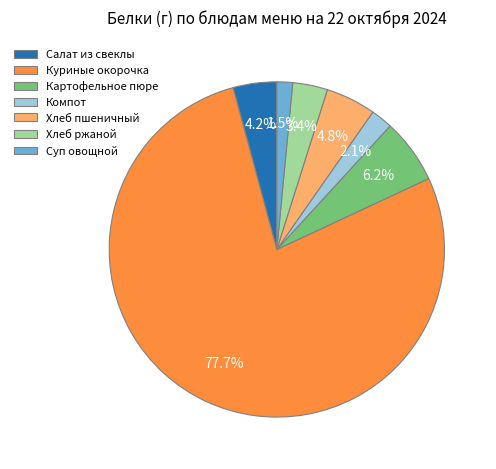

Combined, do Салат из свеклы and Хлеб пшеничный account for over 50%?

No